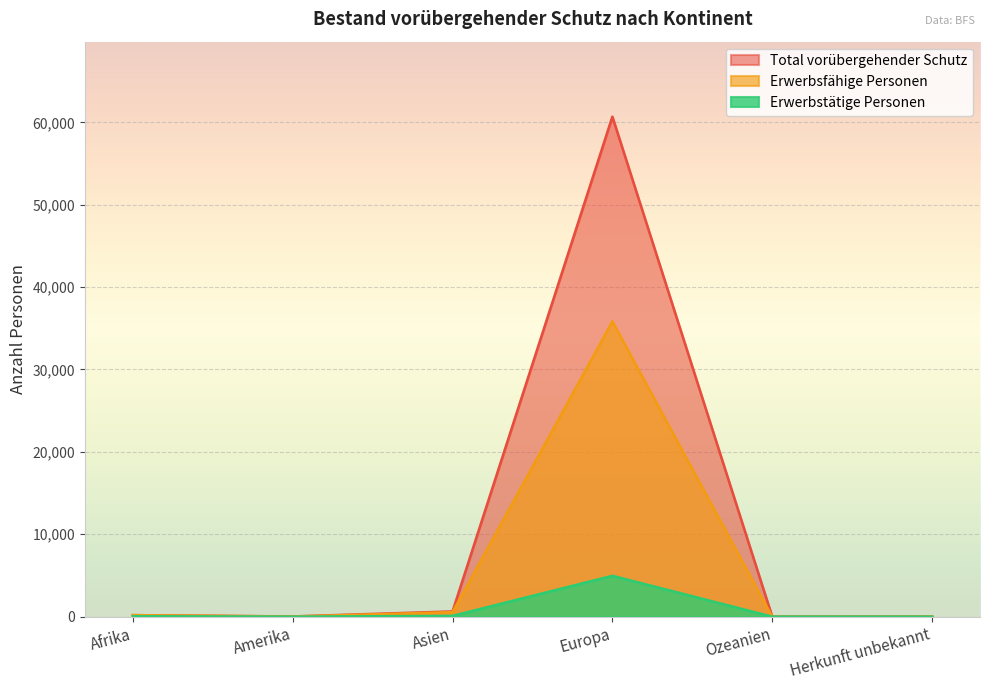

Which series has the widest spread of values?

Total vorübergehender Schutz